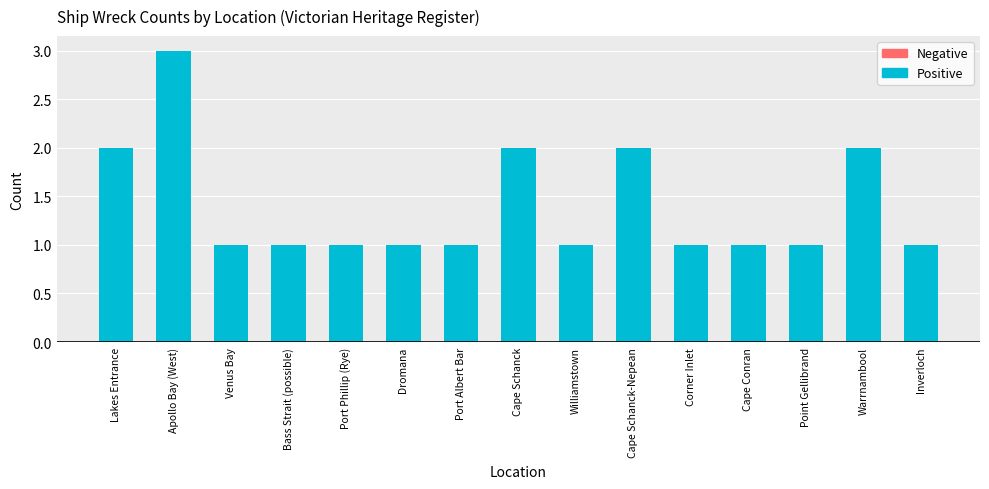

What is the sum of all values?

21